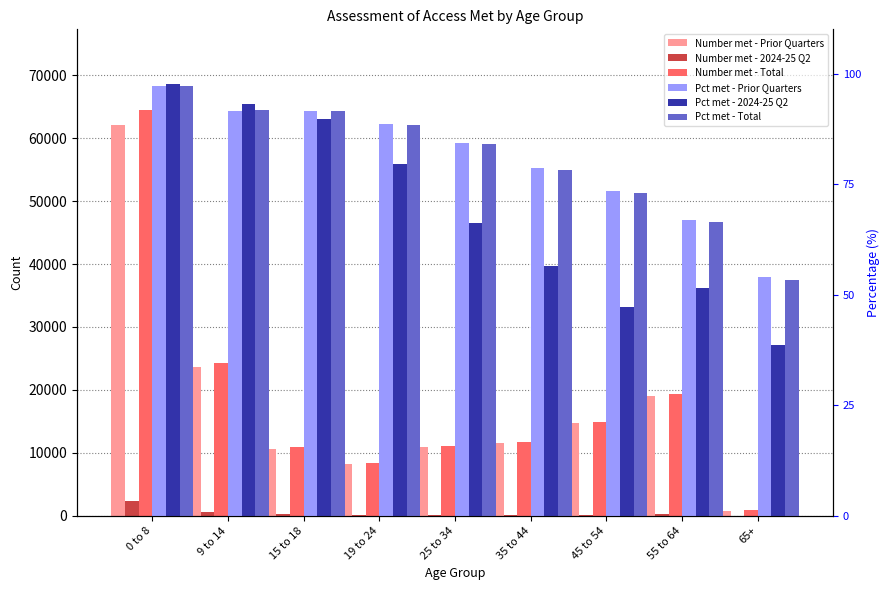

Reading left to right, what are all the values shown in this chart?

Number met - Prior Quarters: 0 to 8=62059.0	9 to 14=23568.0	15 to 18=10609.0	19 to 24=8274.0	25 to 34=10952.0	35 to 44=11527.0	45 to 54=14741.0	55 to 64=18952.0	65+=822.0
Number met - 2024-25 Q2: 0 to 8=2361.0	9 to 14=643.0	15 to 18=269.0	19 to 24=168.0	25 to 34=186.0	35 to 44=194.0	45 to 54=190.0	55 to 64=355.0	65+=24.0
Number met - Total: 0 to 8=64420.0	9 to 14=24211.0	15 to 18=10878.0	19 to 24=8442.0	25 to 34=11138.0	35 to 44=11721.0	45 to 54=14931.0	55 to 64=19307.0	65+=846.0
Pct met - Prior Quarters: 0 to 8=97.1	9 to 14=91.6	15 to 18=91.6	19 to 24=88.6	25 to 34=84.3	35 to 44=78.6	45 to 54=73.4	55 to 64=66.8	65+=53.9
Pct met - 2024-25 Q2: 0 to 8=97.7	9 to 14=93.1	15 to 18=89.7	19 to 24=79.6	25 to 34=66.2	35 to 44=56.4	45 to 54=47.1	55 to 64=51.6	65+=38.7
Pct met - Total: 0 to 8=97.1	9 to 14=91.6	15 to 18=91.6	19 to 24=88.4	25 to 34=84.0	35 to 44=78.1	45 to 54=72.9	55 to 64=66.4	65+=53.3